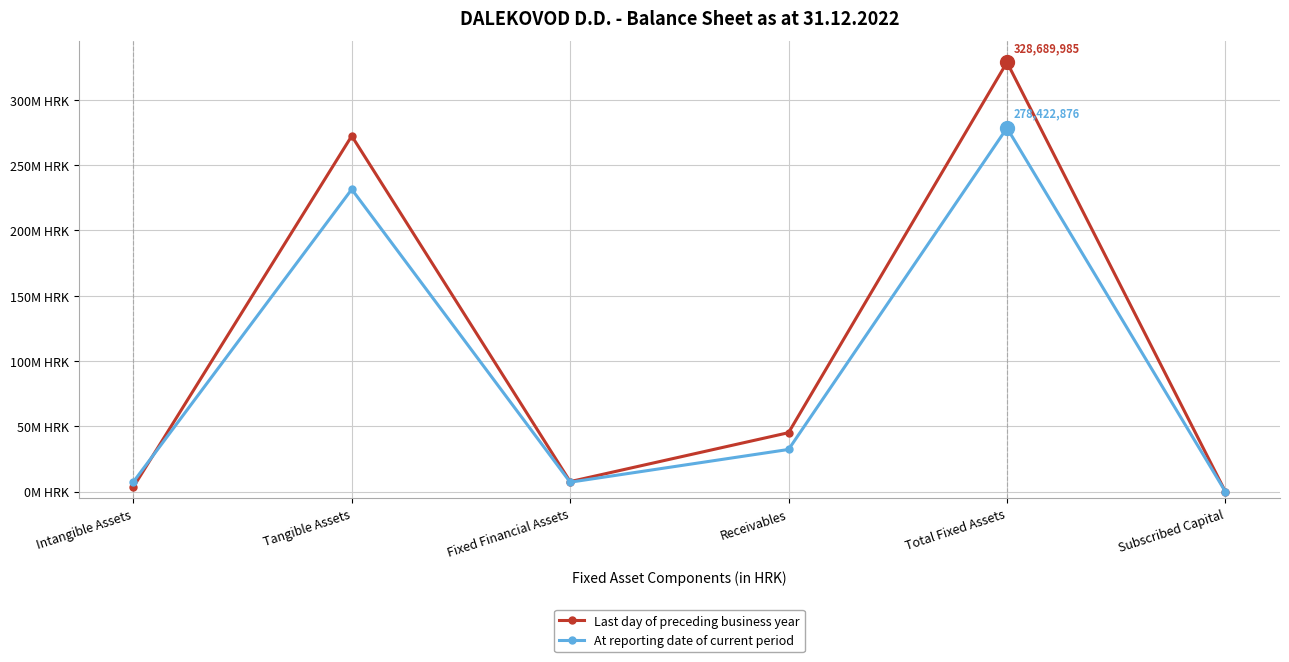

Rank the series by their maximum value, from lowest to highest.

At reporting date of current period, Last day of preceding business year